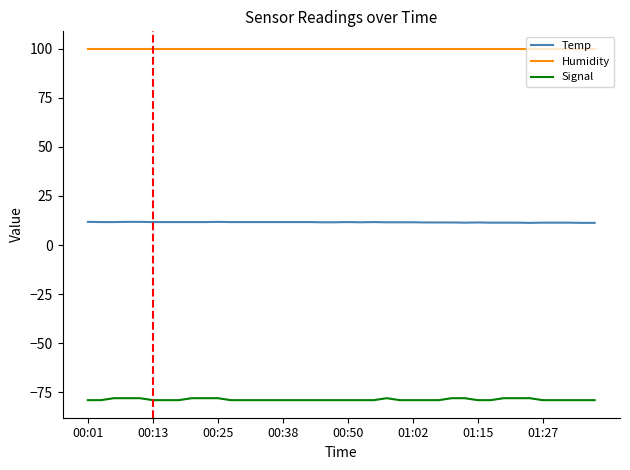

Which series has the widest spread of values?

Signal